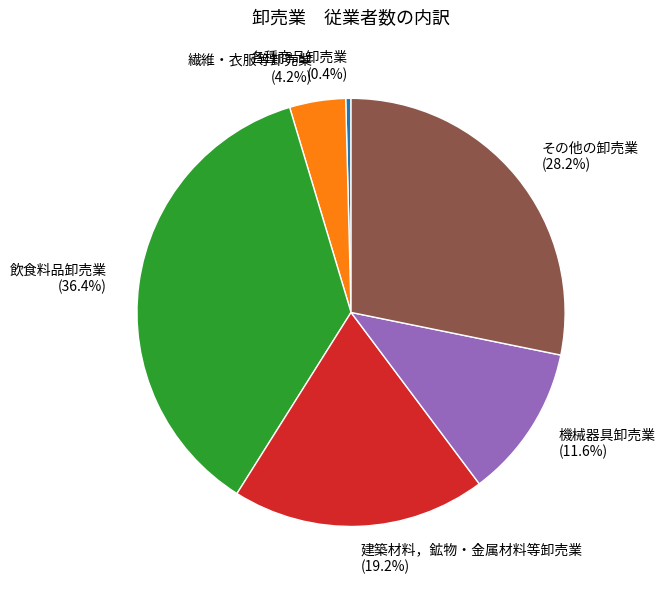

Is there a majority slice in this chart?

No